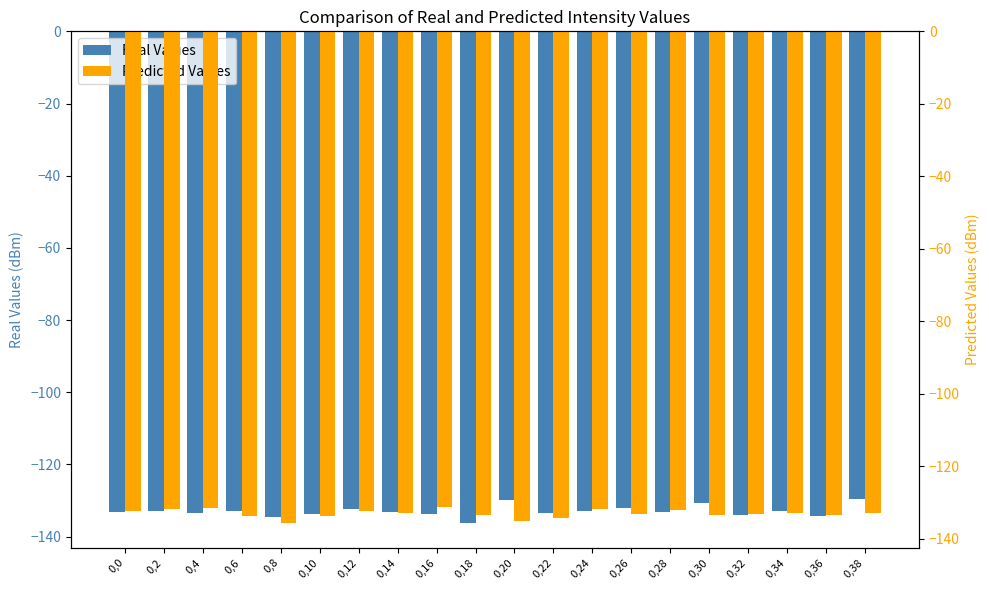

What is the maximum value shown in the chart?

-129.6